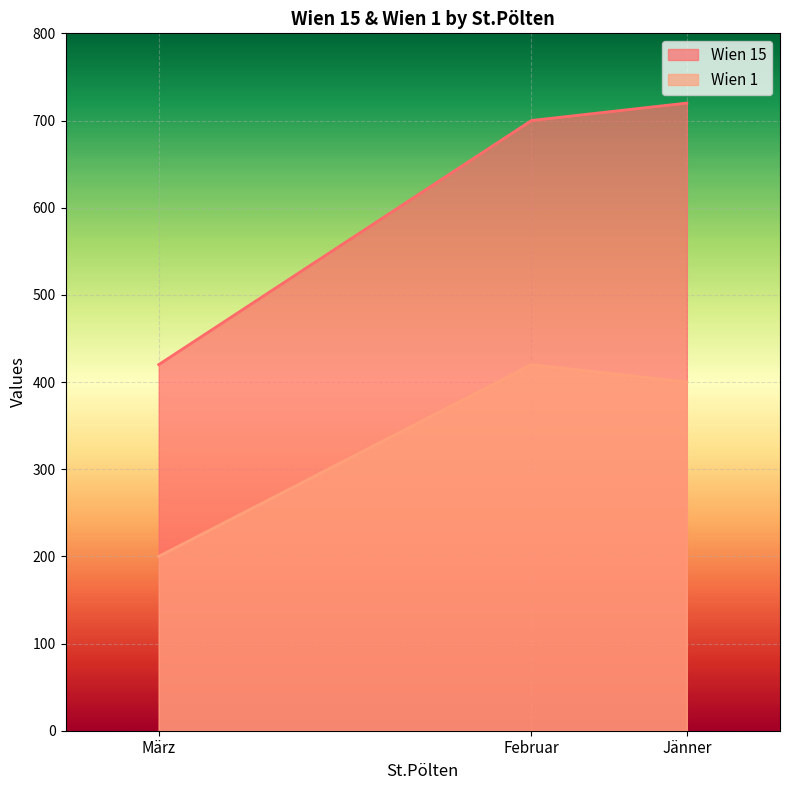

Where does the Wien 1 series first go above 400?

Februar